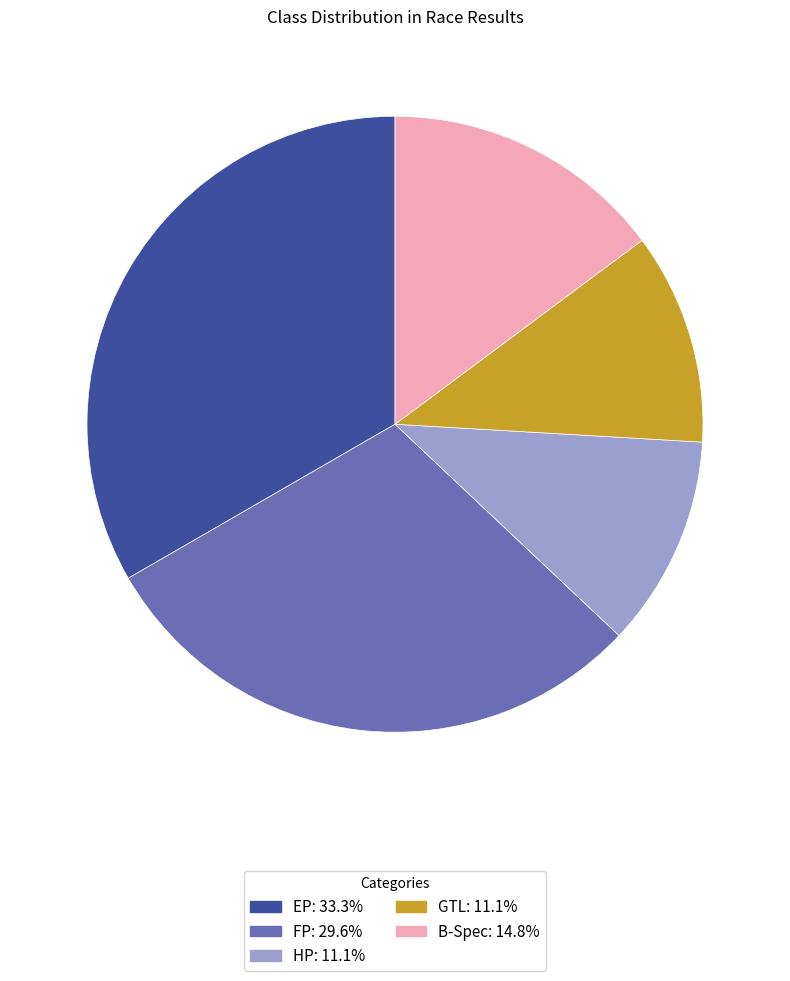

Is B-Spec the majority of the pie?

No